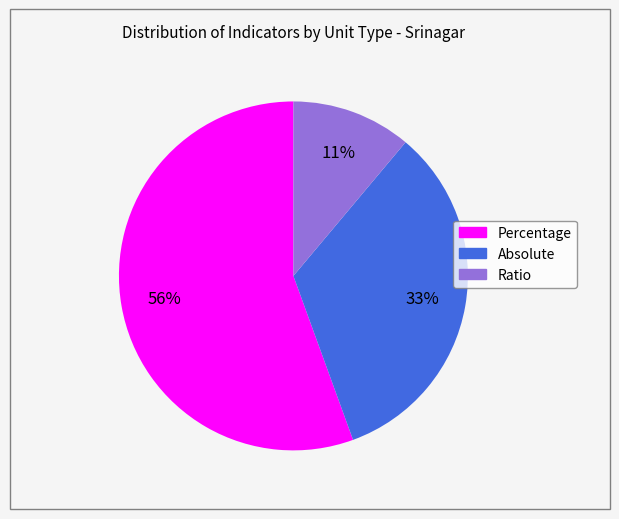

Is the sum of Ratio and Absolute greater than half?

No